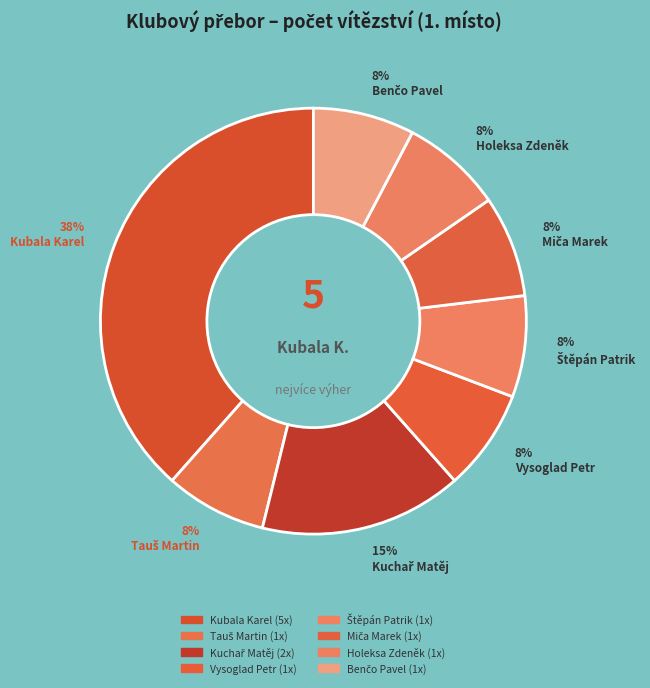

How many slices are in this pie chart?

8